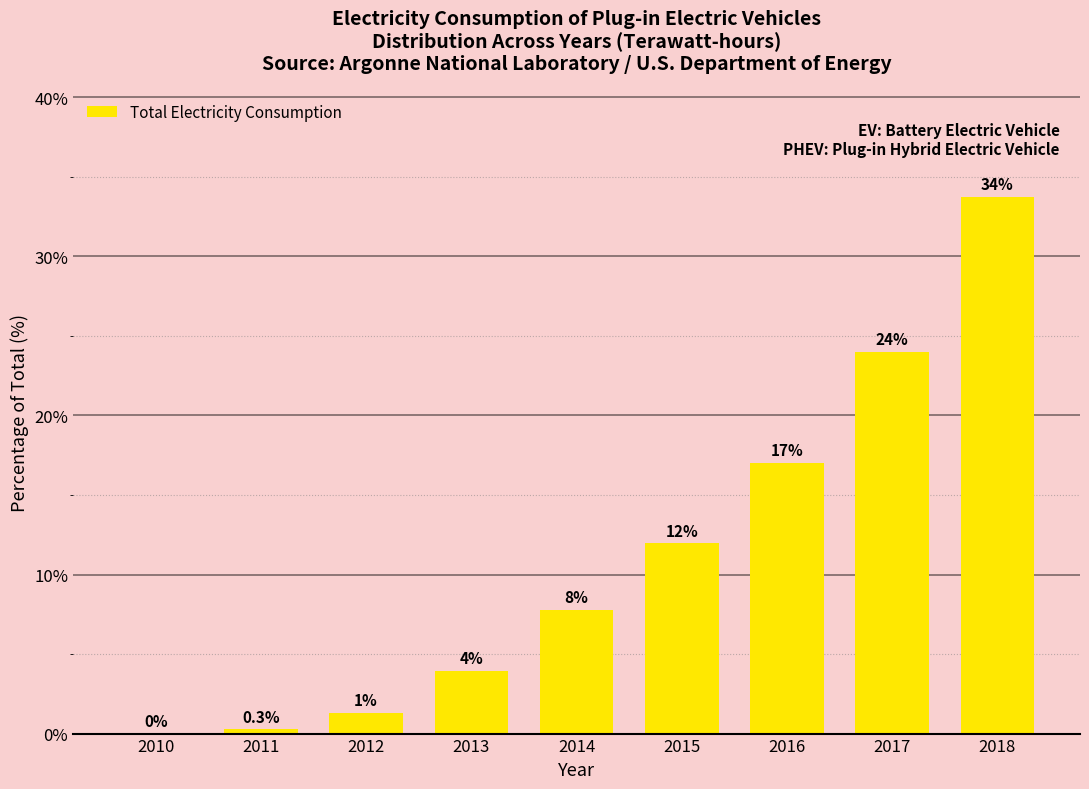

The chart shows a value of 17.0 at 2016. True or false?

True